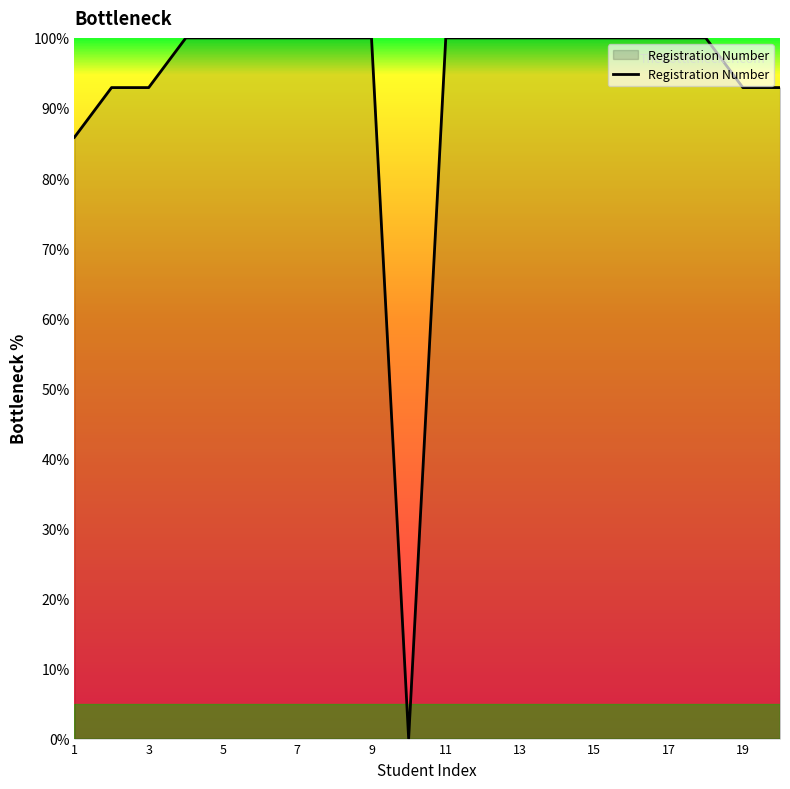

What is the difference between the maximum and minimum values?

100.0